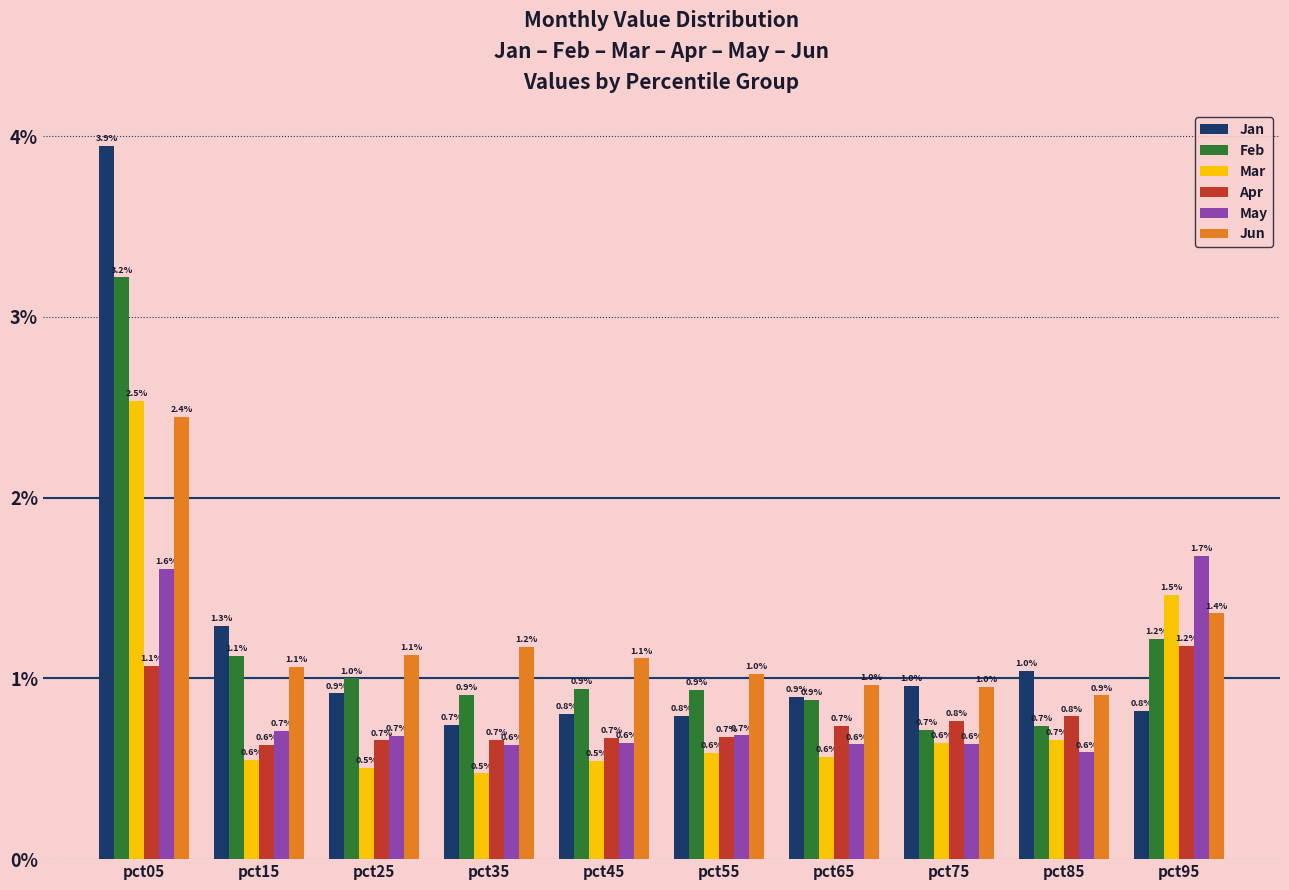

What is the difference between the highest and lowest values at pct65?

0.4